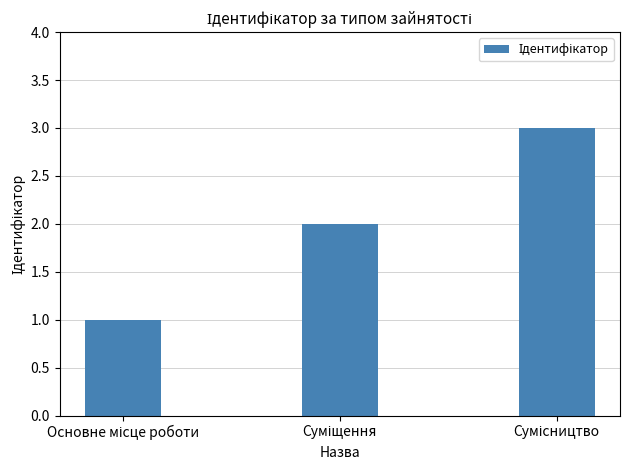

How many data points are less than 2?

1